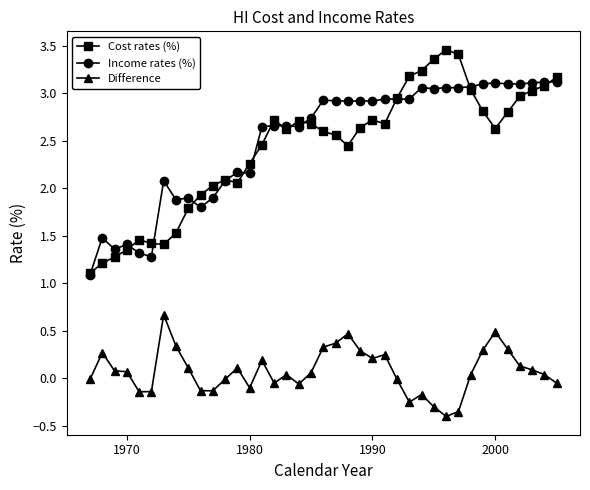

What is the lowest value of the Income rates (%) series?

1.1